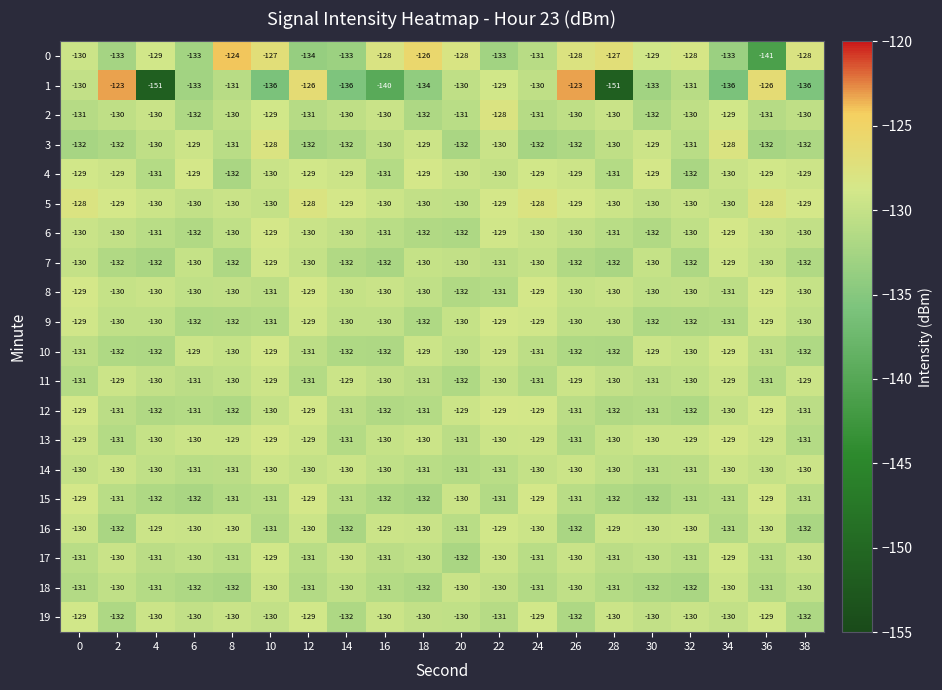

What is the smallest value displayed?

-151